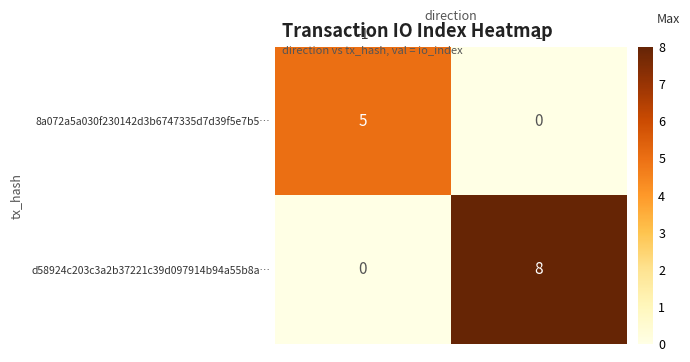

Count the number of categories in the chart.

2